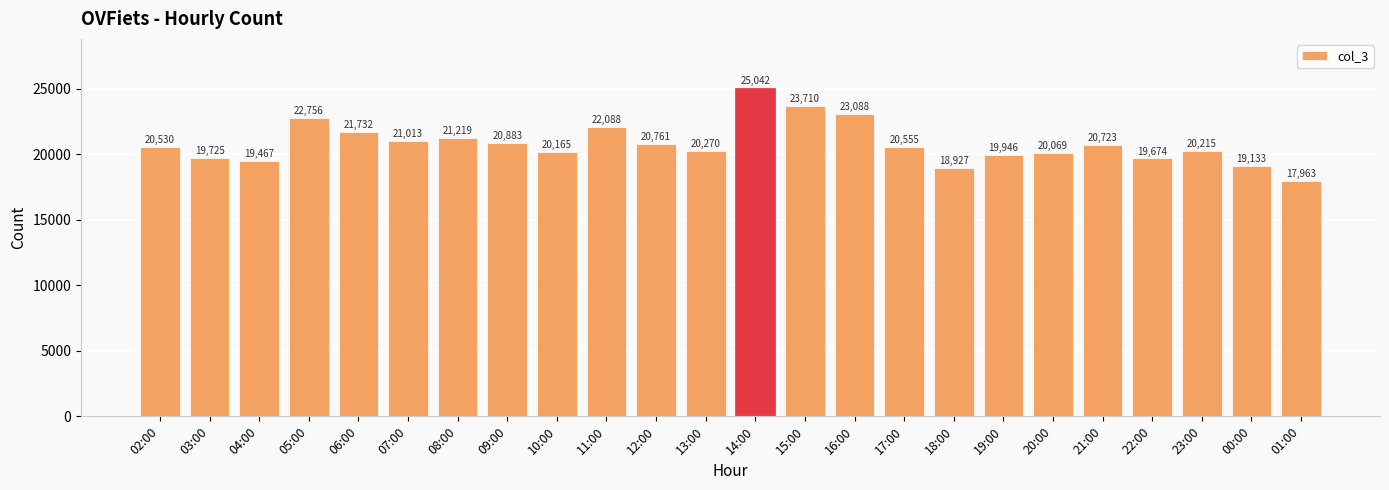

How many data points does each series have?

24